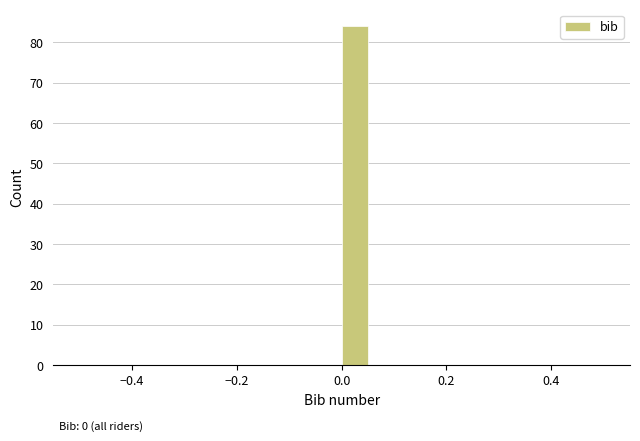

Read against the x-axis, roughly where is the centre of the tallest bar?

0.02